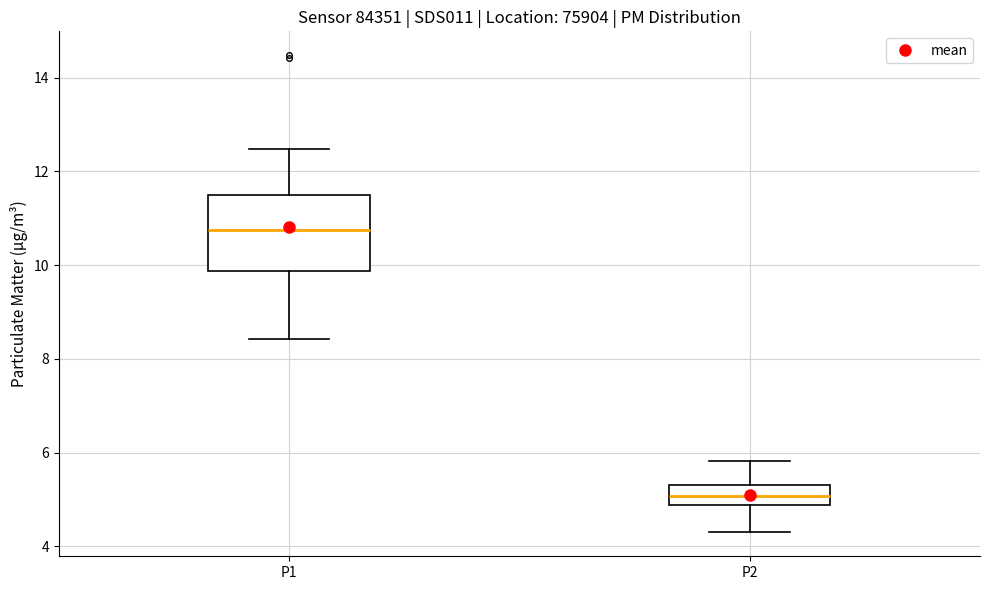

Which box is the tallest, from its lower edge to its upper edge?

P1